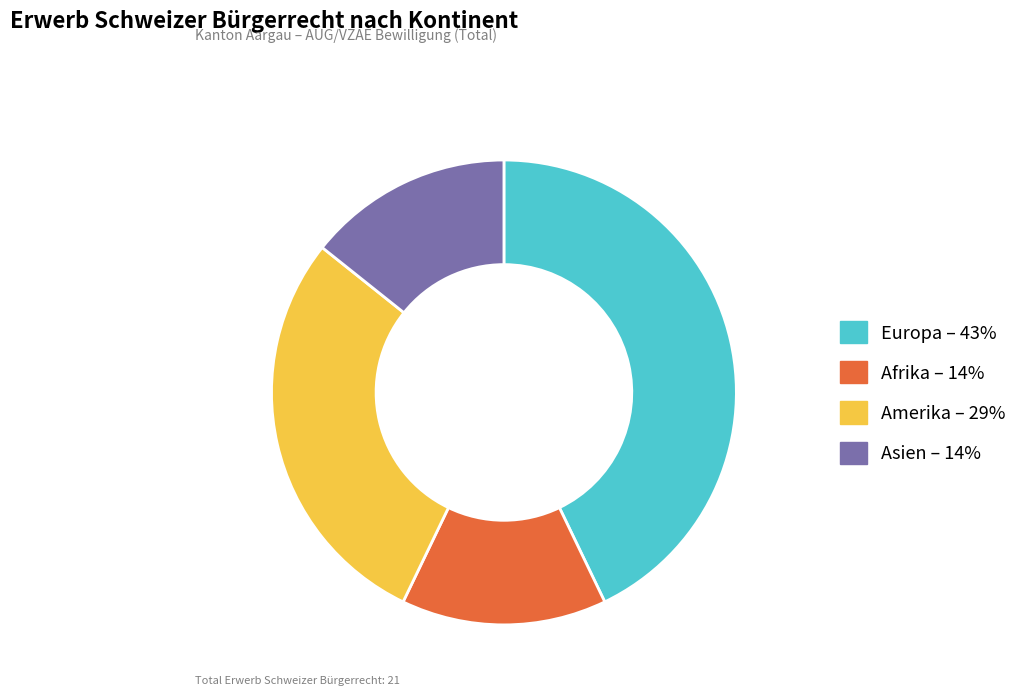

Is there any slice that represents more than half of the pie?

No